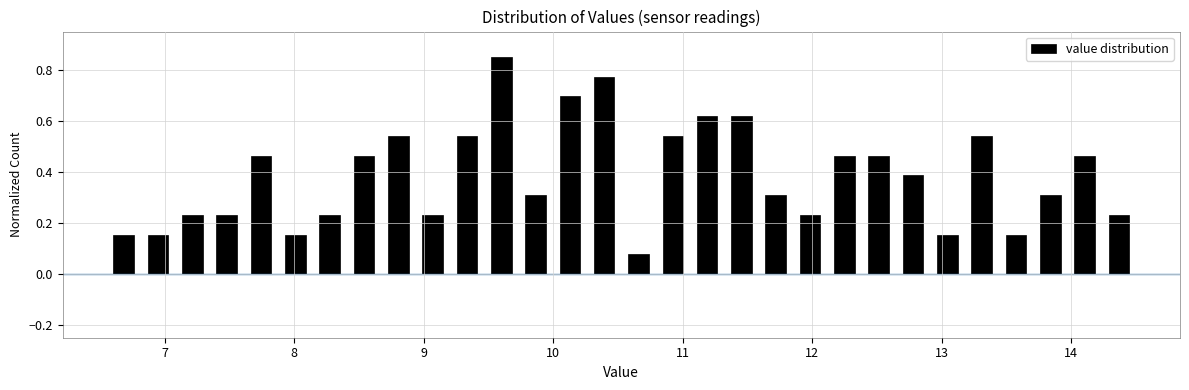

Around what value on the x-axis is the tallest bar? Give the approximate position of its centre, as read against the axis.

9.6